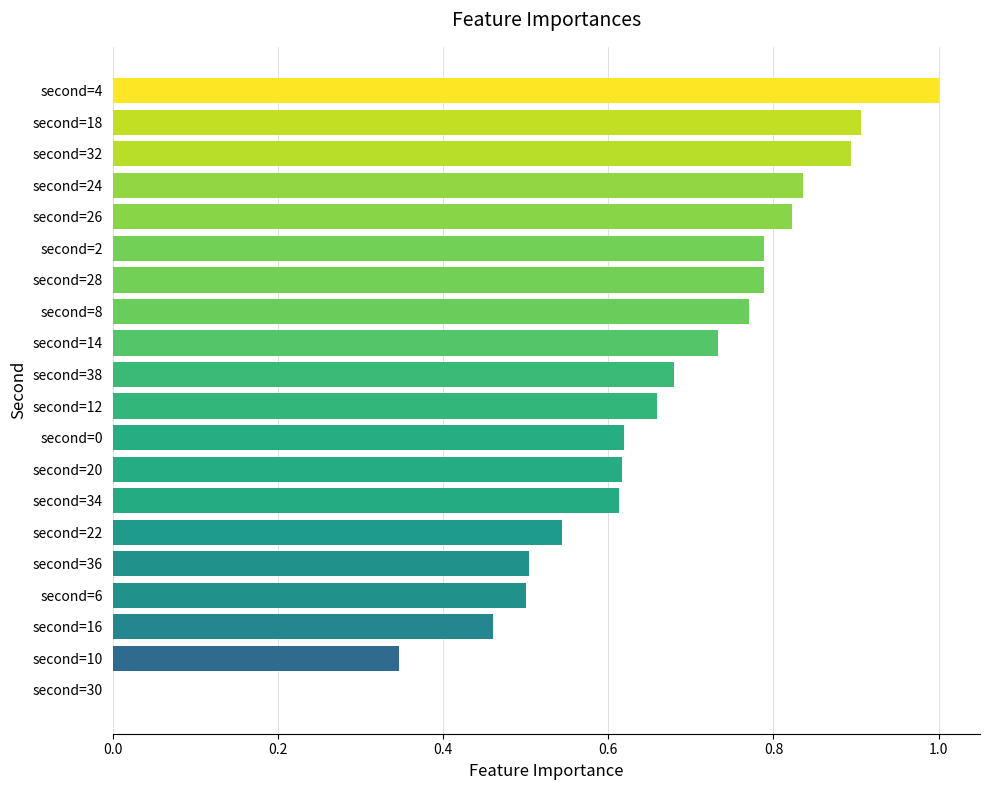

Are the bars horizontal?

Yes